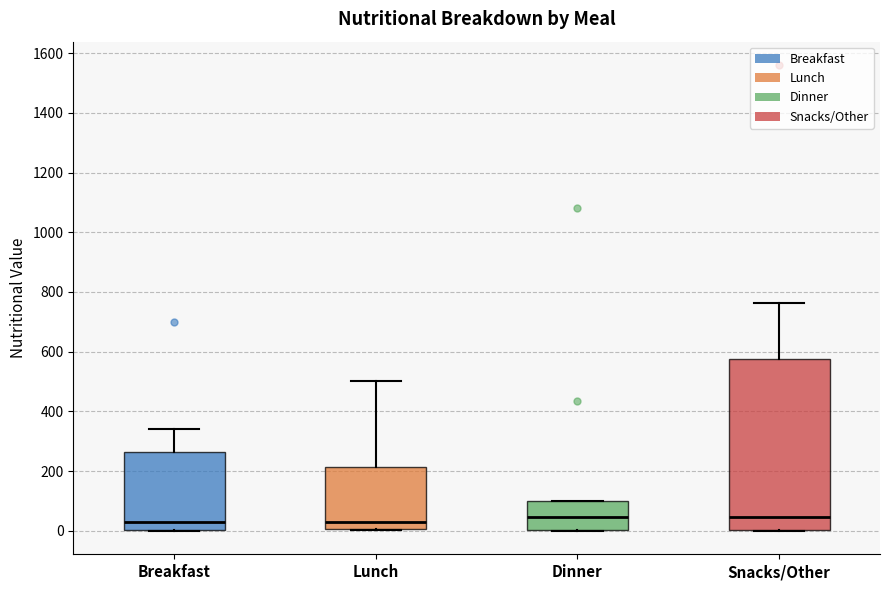

Comparing the boxes themselves (not the whiskers), which one is the tallest?

Snacks/Other